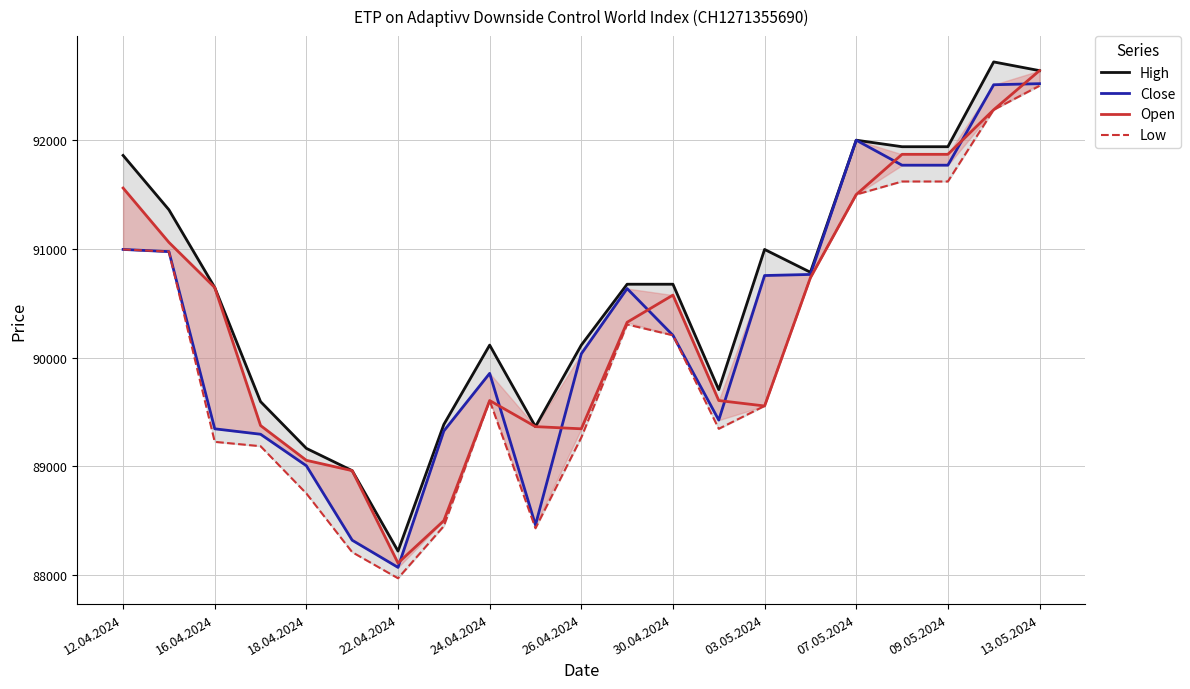

Is it true that Open equals 21817 at 15?

False